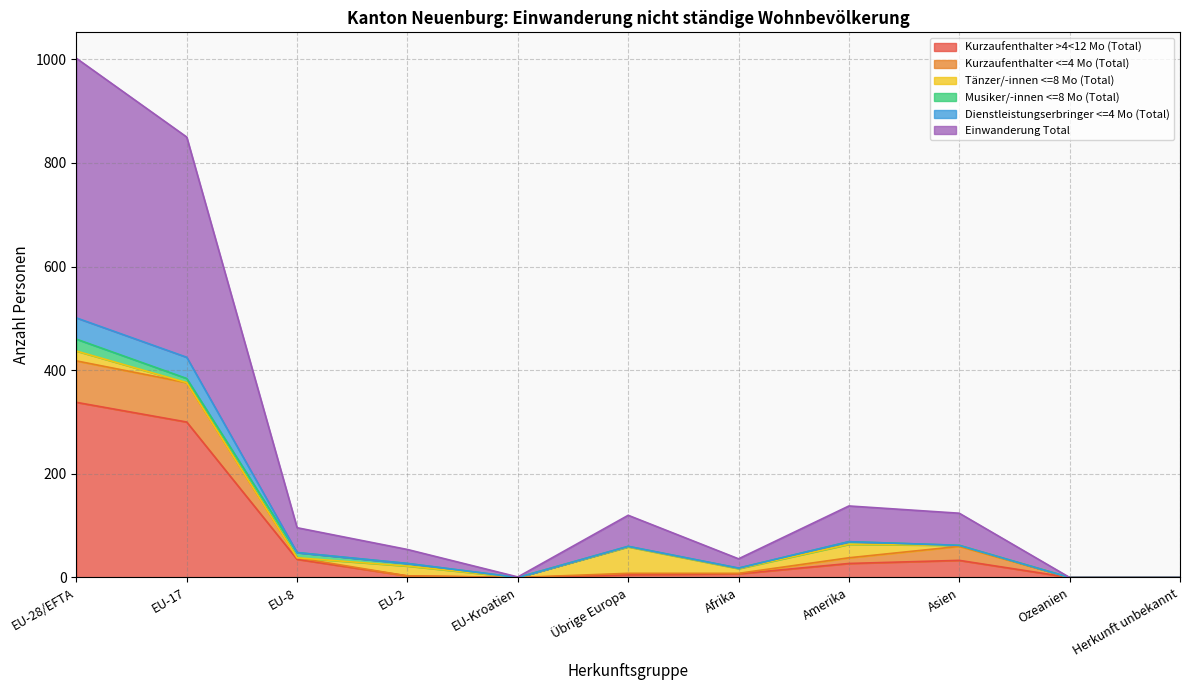

At which label does Kurzaufenthalter <=4 Mo (Total) first exceed 8?

EU-28/EFTA